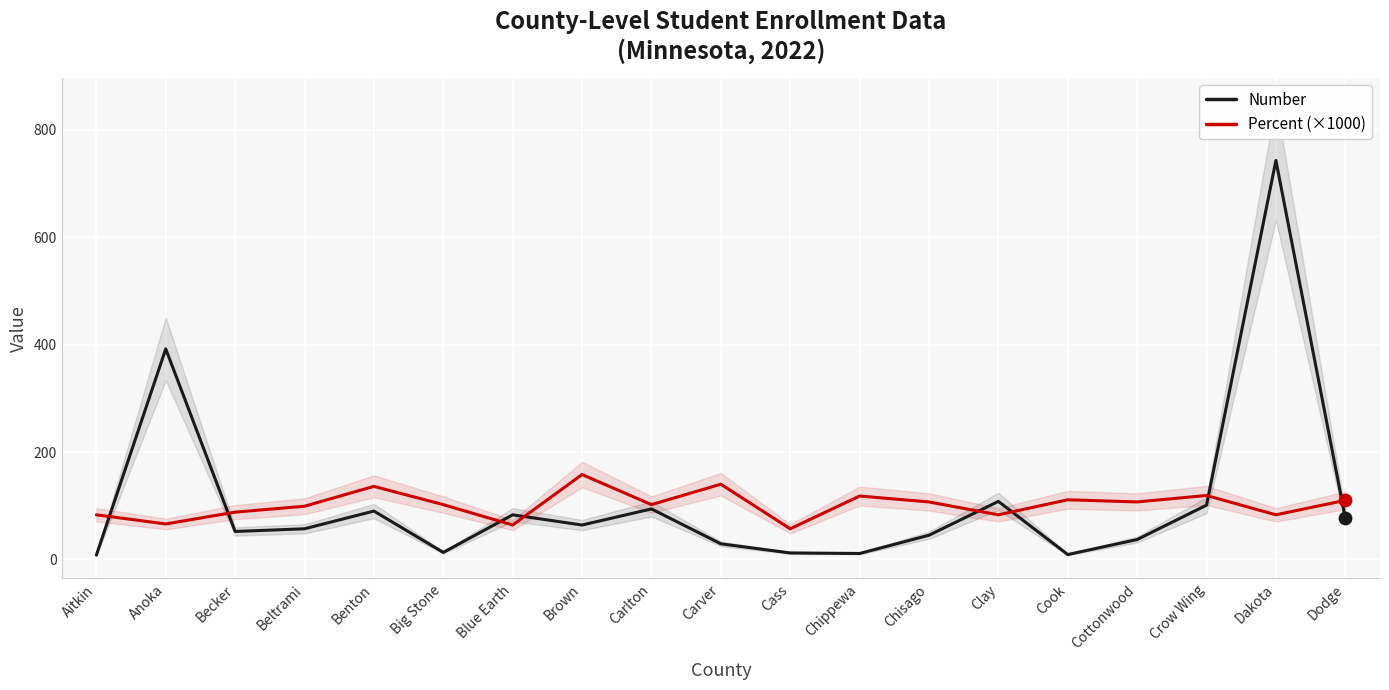

Which series contains the highest Y value?

Number